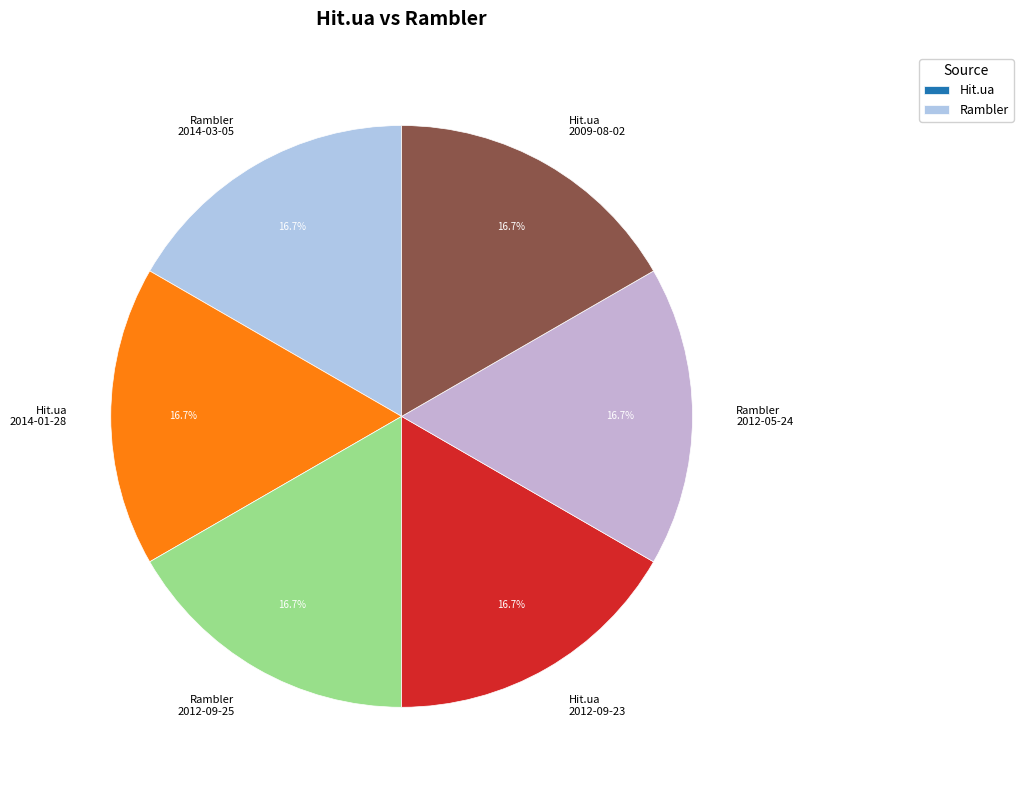

Is Hit.ua 2012-09-23 the majority of the pie?

No